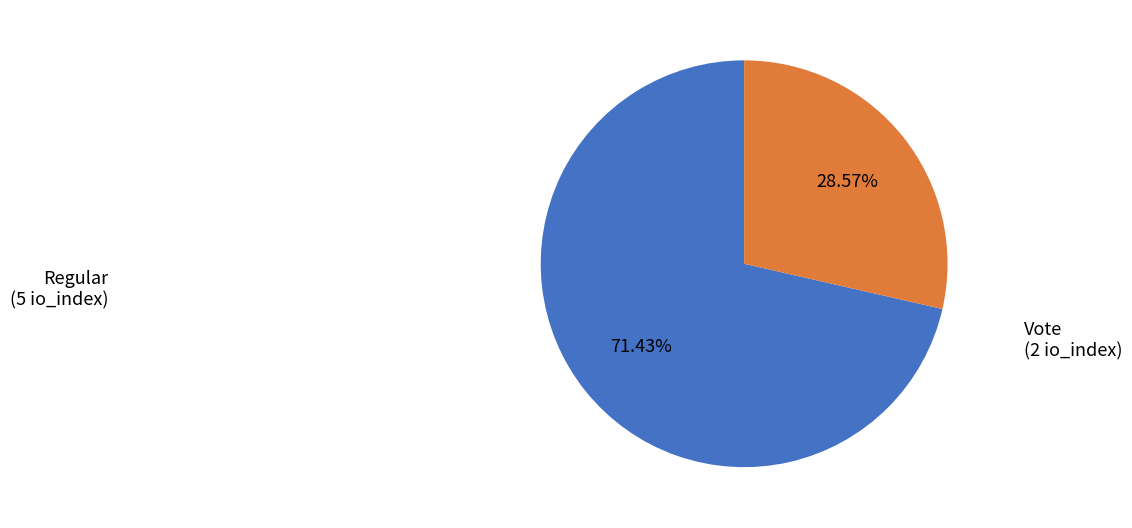

Is there any slice that represents more than half of the pie?

Yes